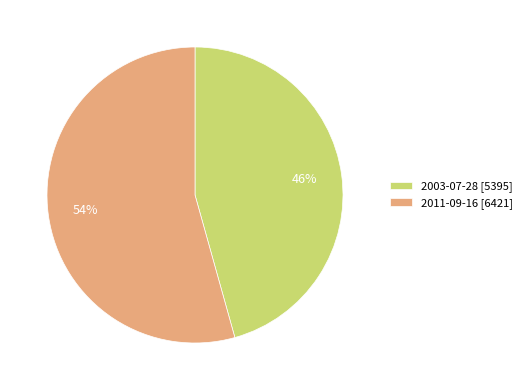

What is the majority slice?

2011-09-16